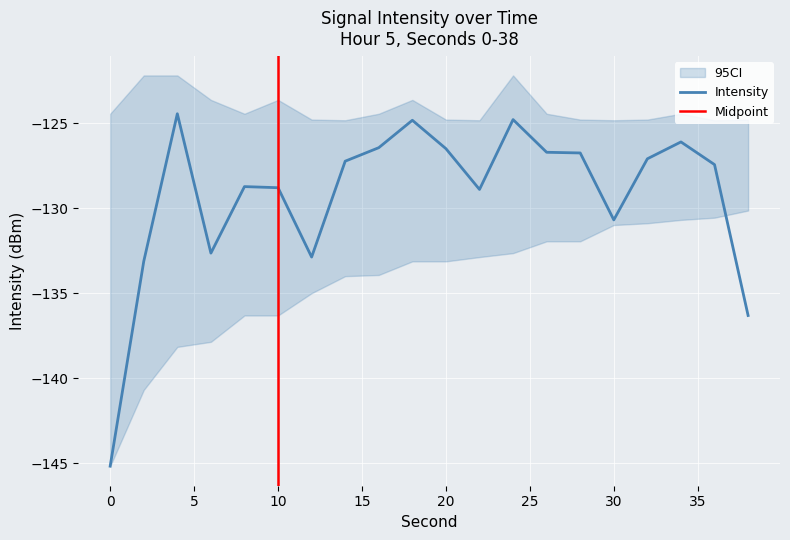

At which label does the data first exceed -127?

4